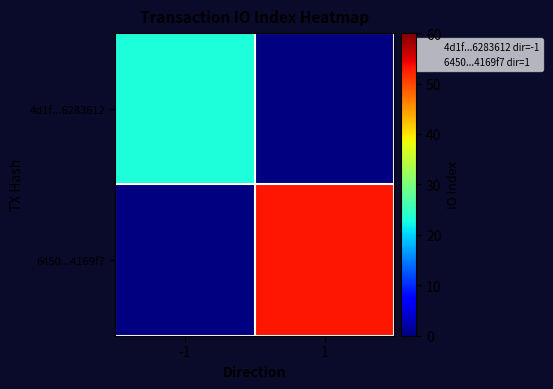

Which category has the highest value across all series?

1